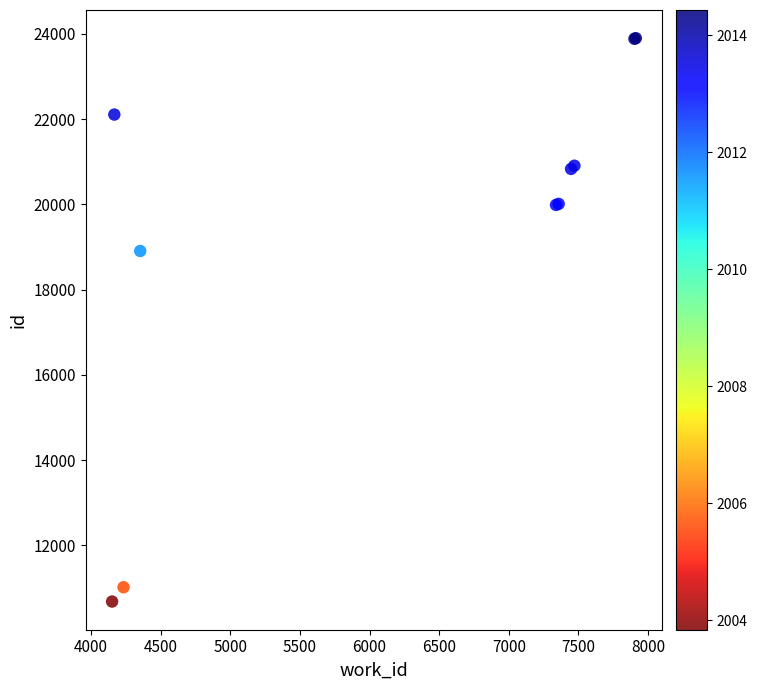

What Y value in the scatter plot is closest to 17292?

18908